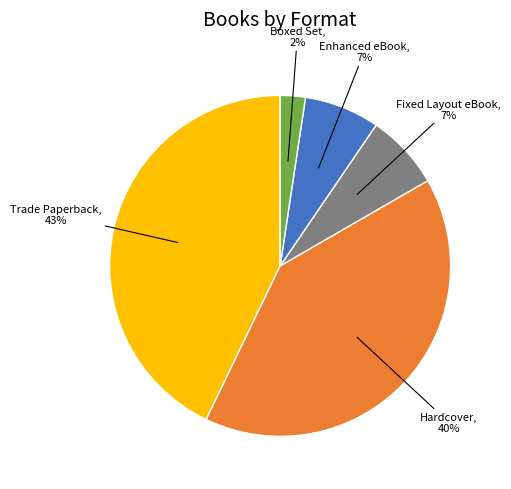

Is there a majority slice in this chart?

No